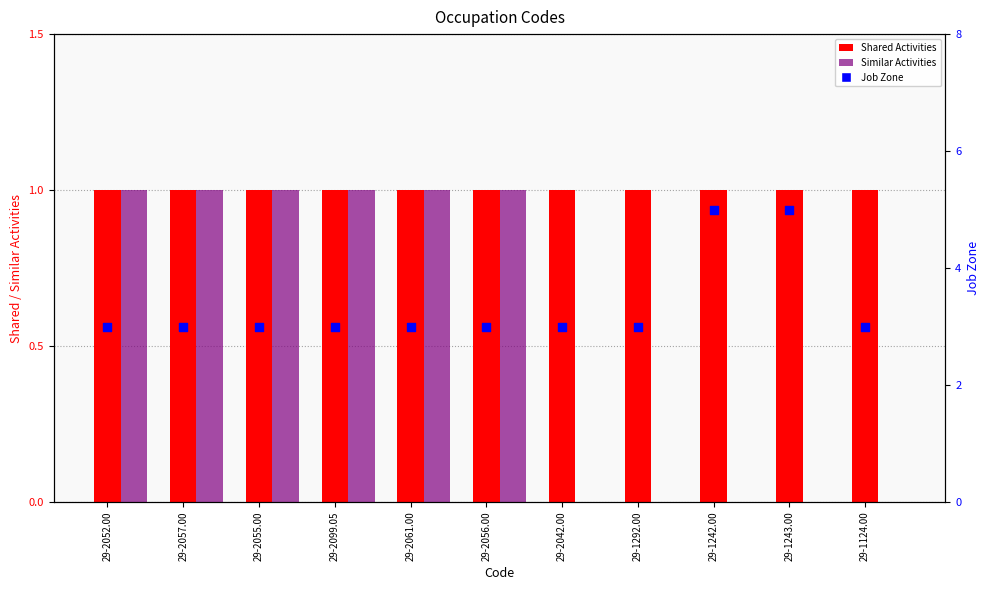

What are all the series names shown in the legend?

Shared Activities, Similar Activities, Job Zone